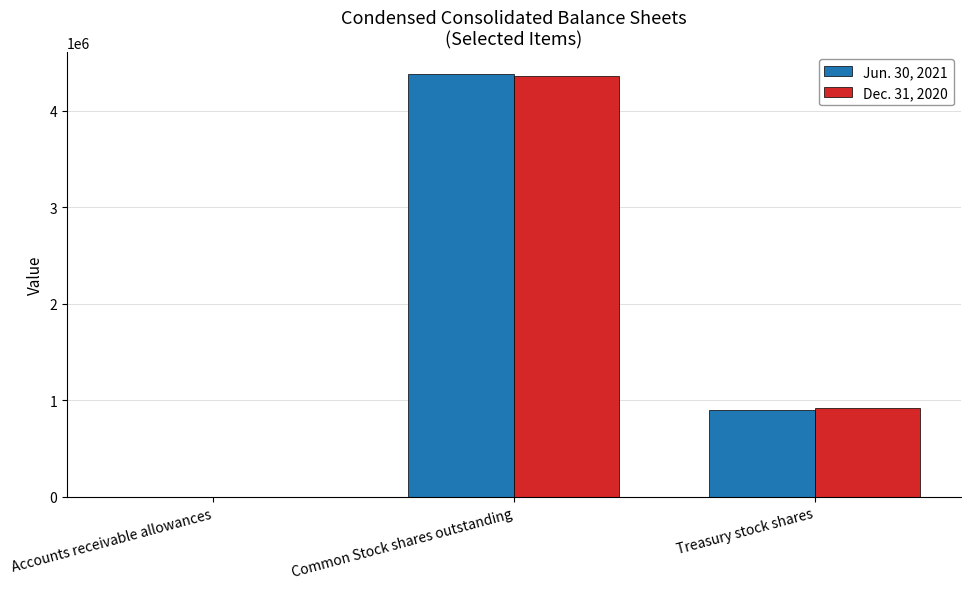

What is the total value across all series at Common Stock shares outstanding?

8747782